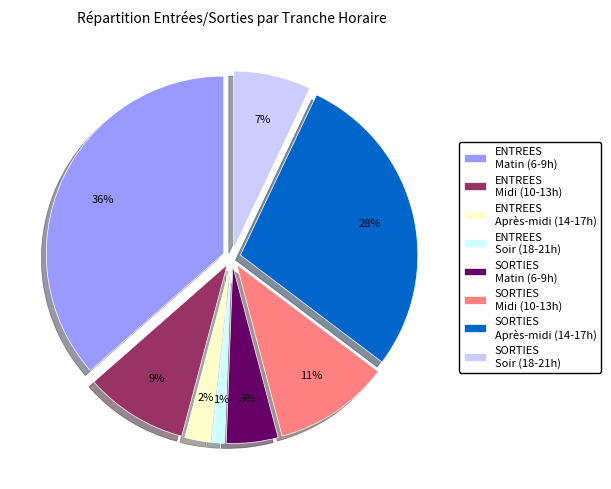

Is it true that TRANCHE 9 is 23% of the pie?

False